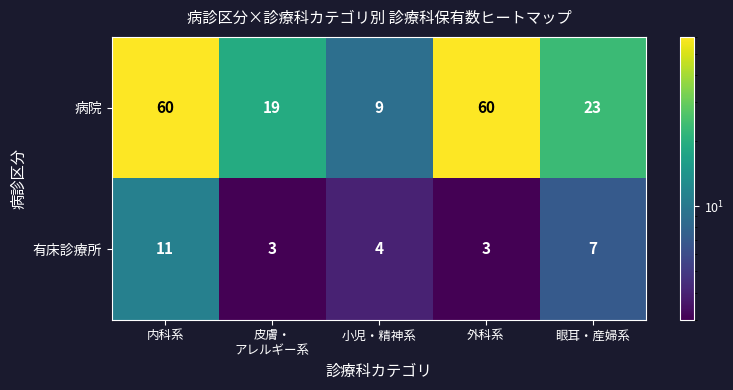

What is the total value across all series at 眼耳・産婦系?

30